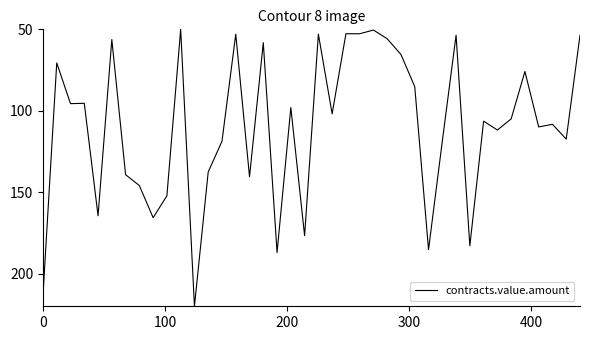

What is the difference between the maximum and minimum values?

170.0